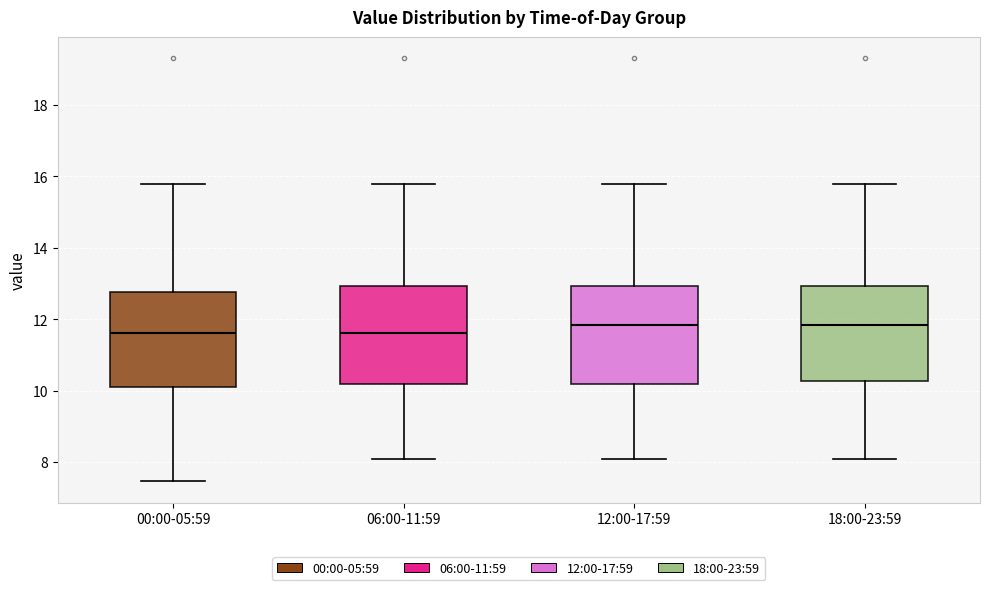

Reading left to right, transcribe this box plot: for each box, give where its median line is, the range the box spans, and where its two whiskers end, as read against the y-axis. The values are not printed on the chart, so give them approximately, as read against the axis.

00:00-05:59: median 11.6, box 10.2 to 12.8, whiskers 7.4 to 15.8
06:00-11:59: median 11.6, box 10.2 to 13.0, whiskers 8.2 to 15.8
12:00-17:59: median 11.8, box 10.2 to 13.0, whiskers 8.2 to 15.8
18:00-23:59: median 11.8, box 10.2 to 13.0, whiskers 8.2 to 15.8